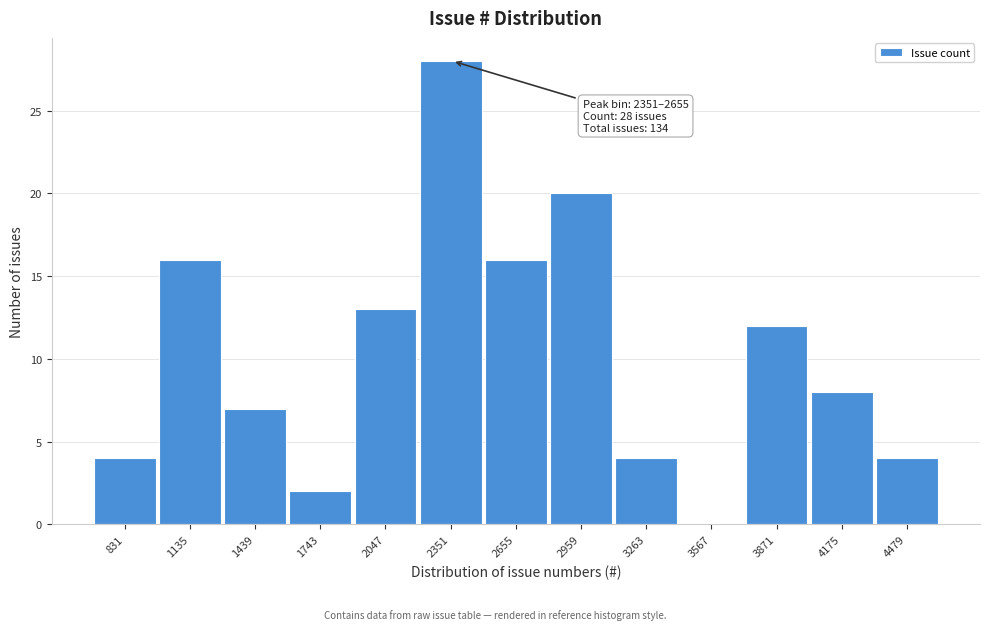

Reading left to right, extract all data points from this chart.

831=4	1135=16	1439=7	1743=2	2047=13	2351=28	2655=16	2959=20	3263=4	3567=0	3871=12	4175=8	4479=4